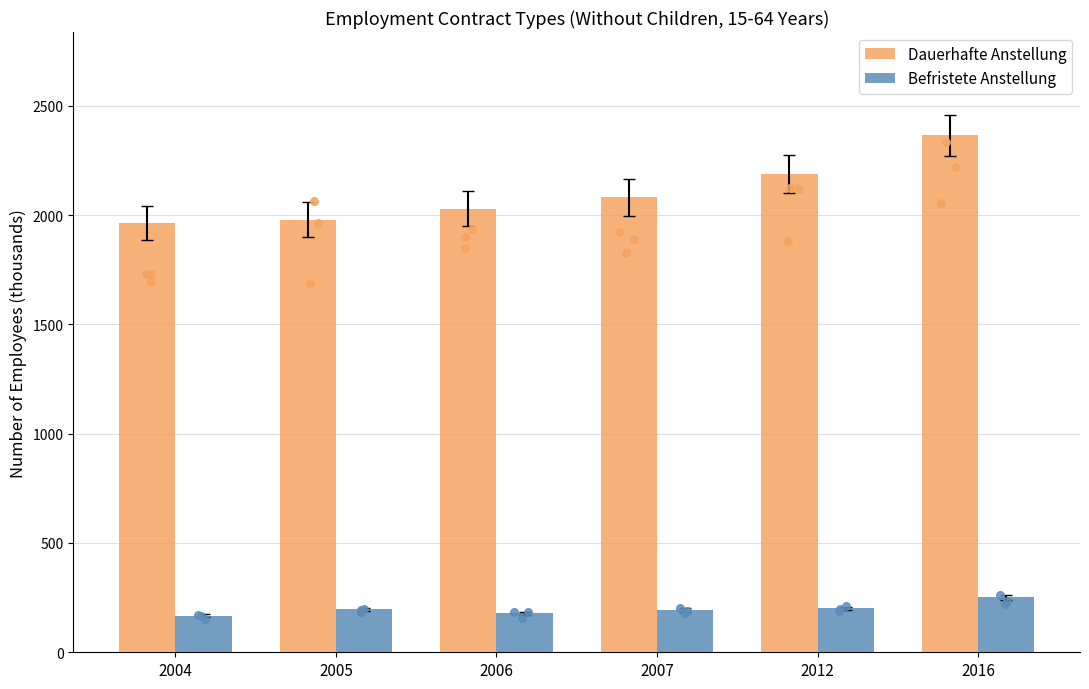

Is the value of Befristete Anstellung at 2007 greater than the value of Dauerhafte Anstellung at 2004?

No